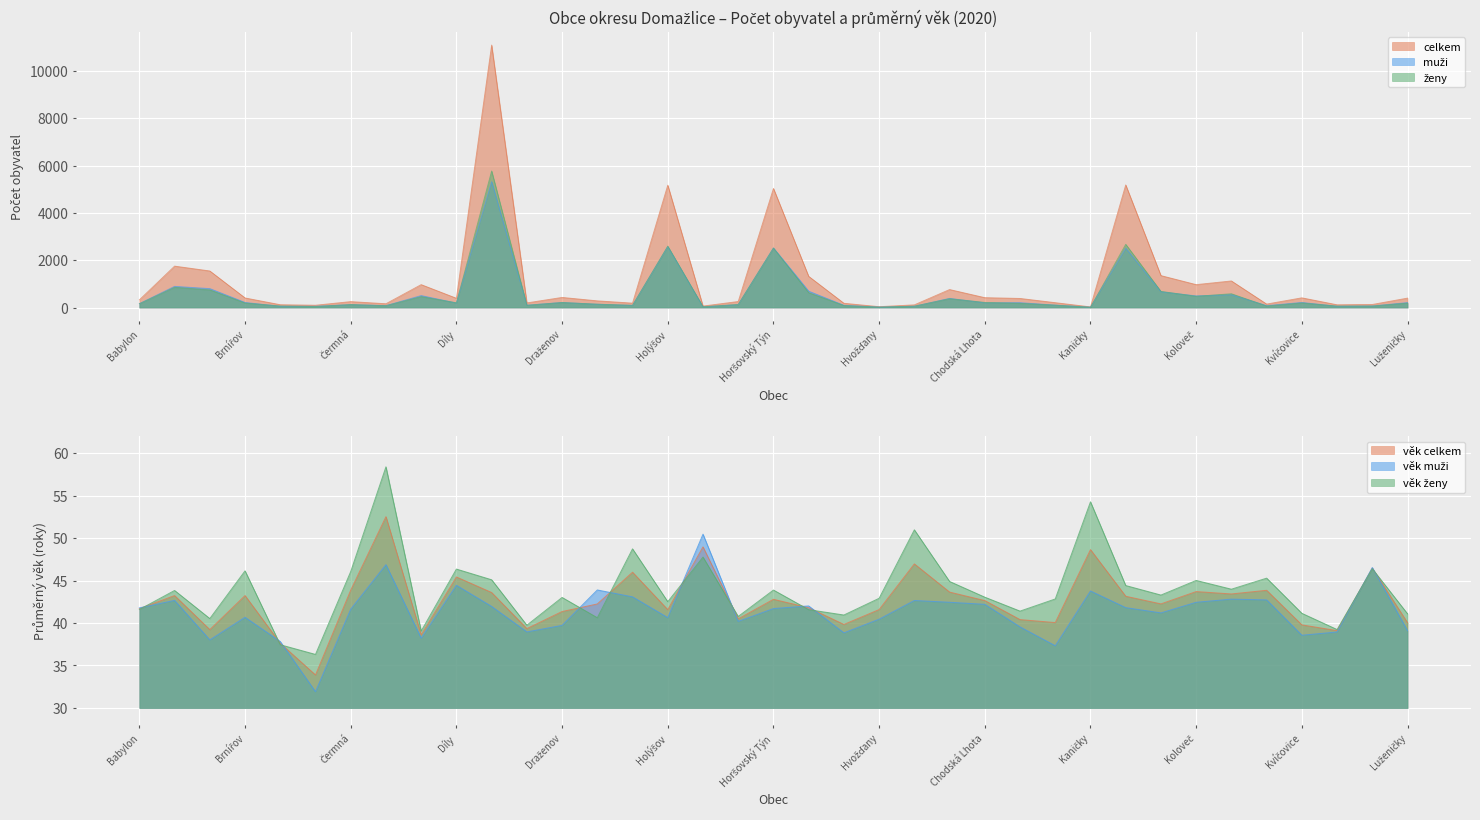

True or false: ženy and celkem cross at least once.

False